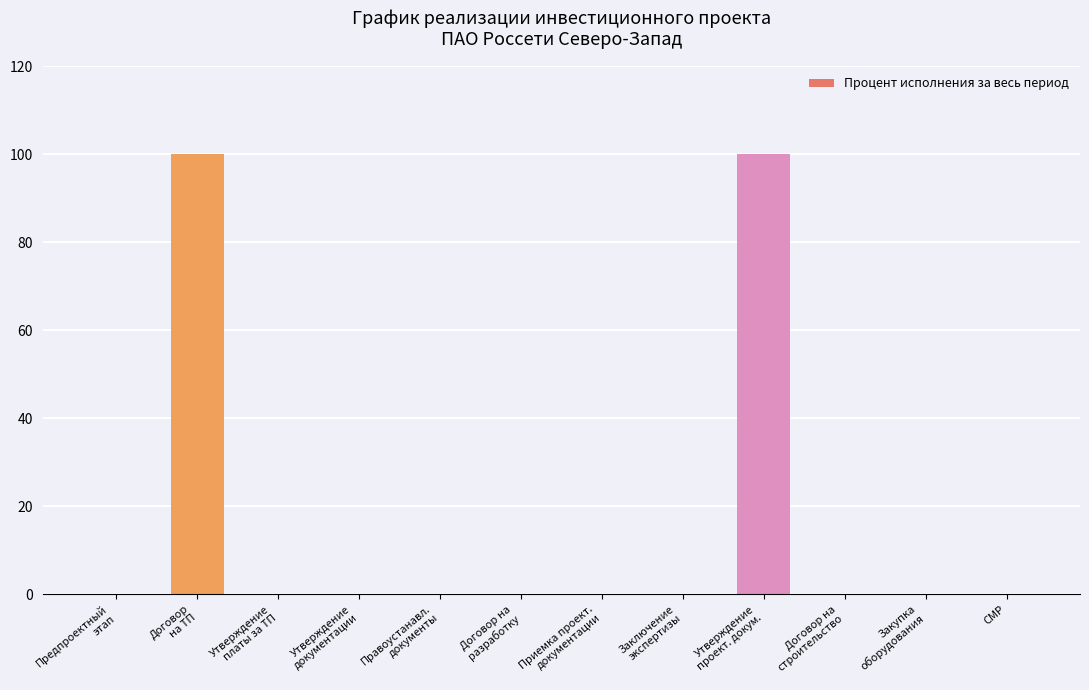

Reading left to right, list all the values displayed in this chart.

0	100	0	0	0	0	0	0	100	0	0	0